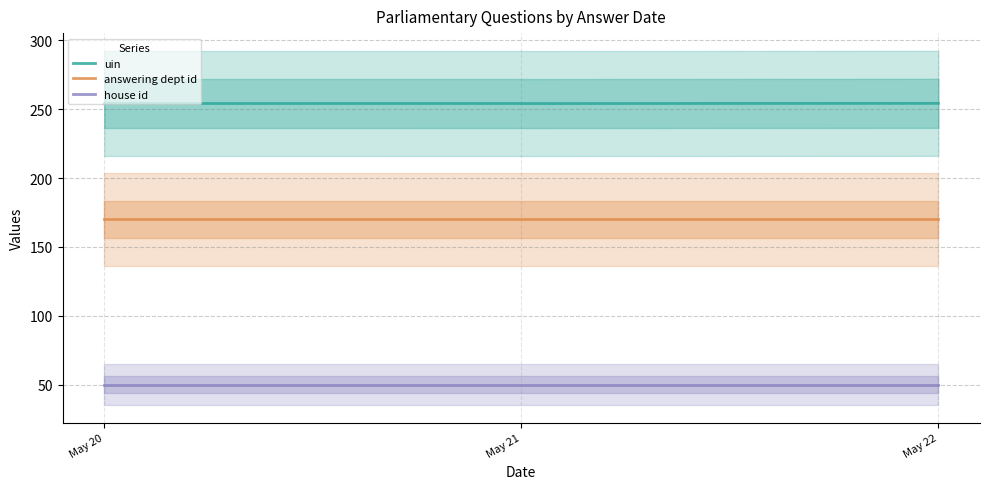

At which label does uin reach its minimum?

May 20